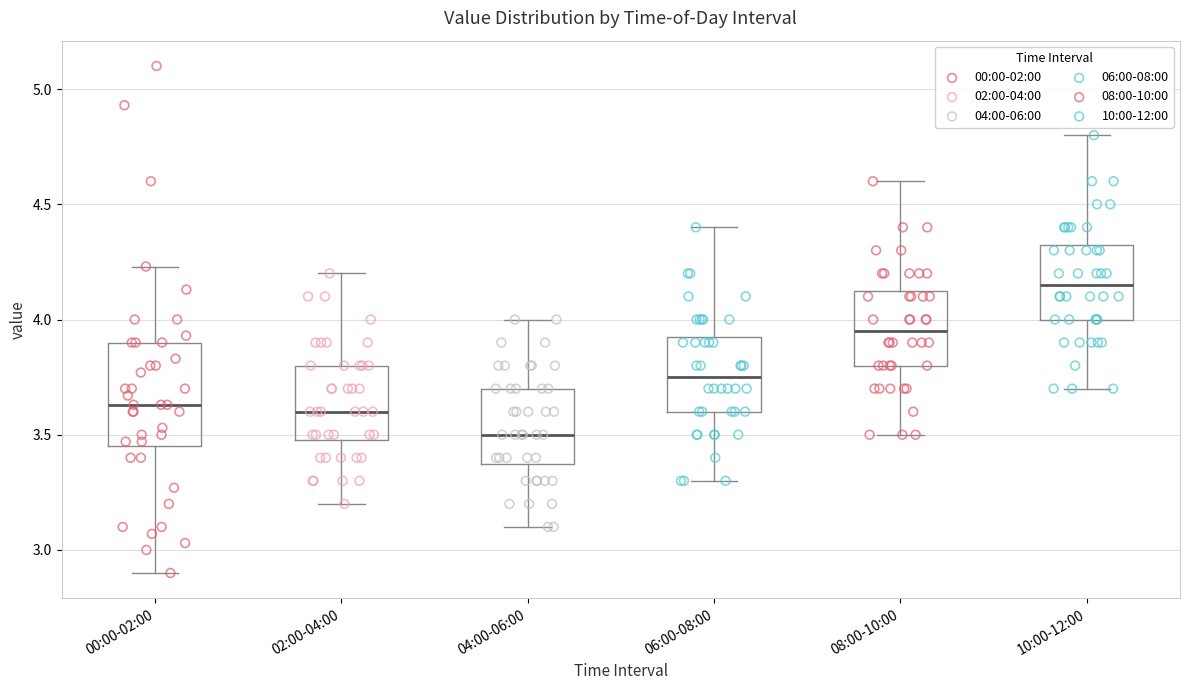

Comparing the boxes themselves (not the whiskers), which one is the tallest?

00:00-02:00